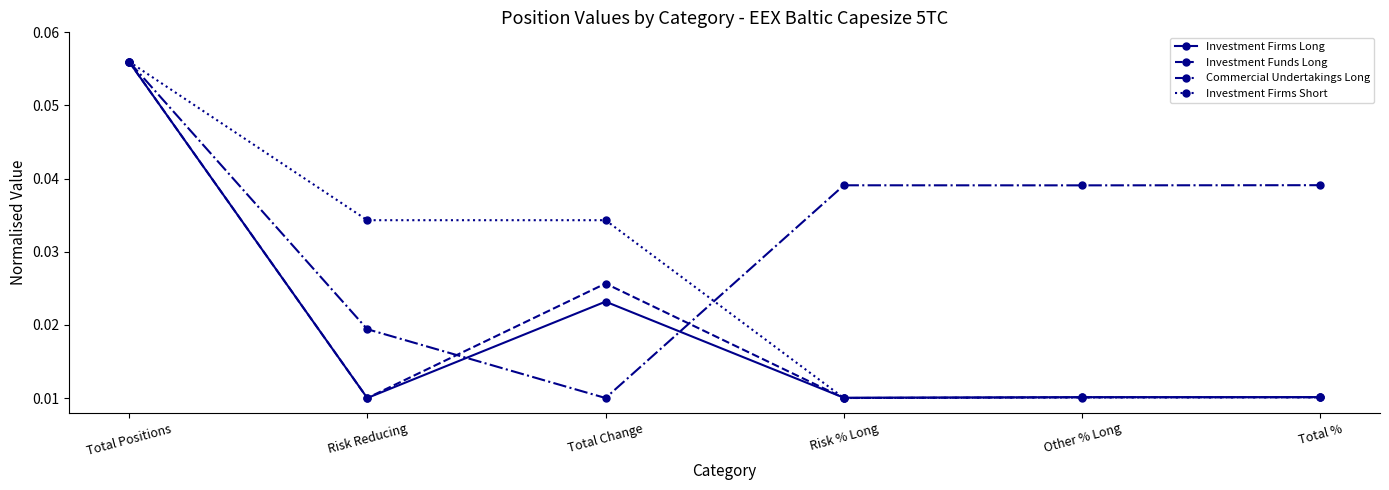

At how many categories does at least one series exceed 0?

6